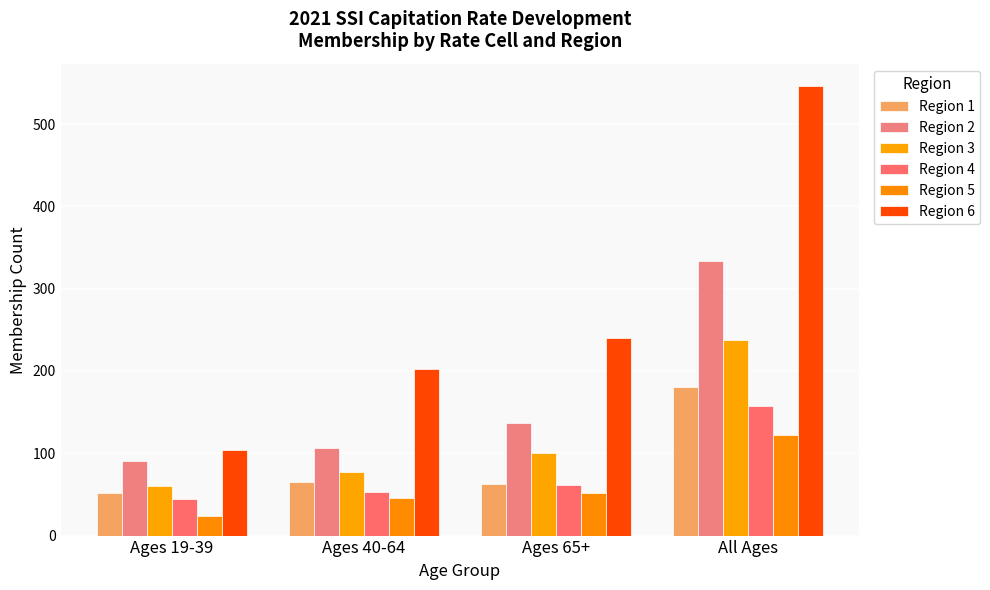

Reading left to right, list all the values displayed in this chart.

Region 1: 52	65	63	180
Region 2: 91	106	137	334
Region 3: 60	77	100	237
Region 4: 44	53	61	158
Region 5: 24	46	52	122
Region 6: 104	202	240	546